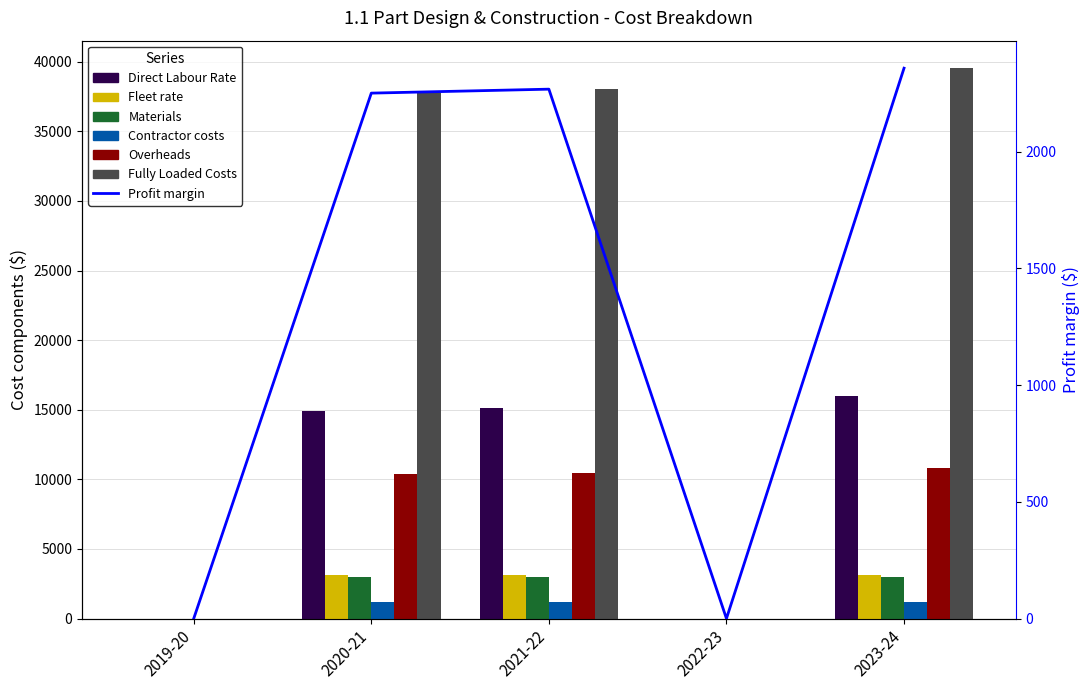

At which label is Fully Loaded Costs closest to 19768?

2020-21